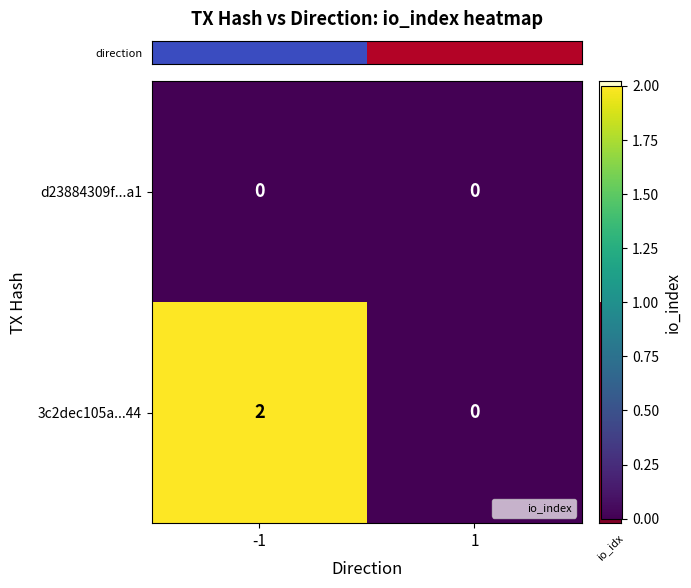

Rank the categories by 3c2dec105a...44 value from lowest to highest.

1, -1